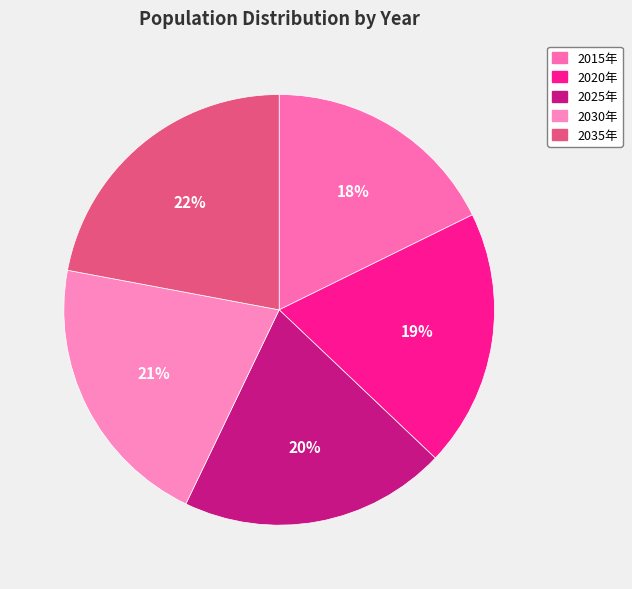

How many segments does this pie chart have?

5